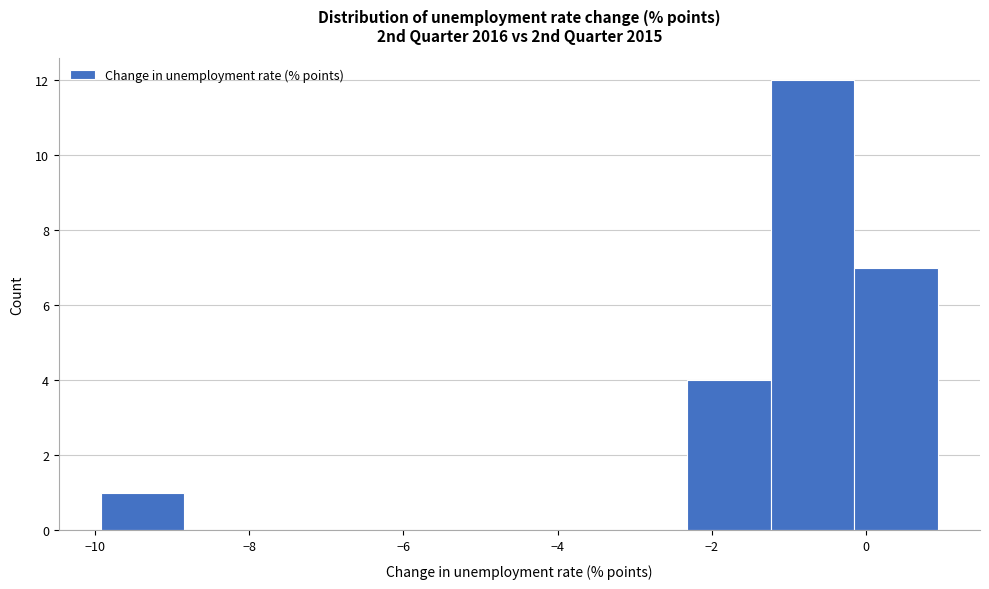

Reading left to right, transcribe this chart: for each bar, give the range it covers on the x-axis and its height. Neither the bar edges nor the heights are printed on the chart, so give them approximately, as read against the axes.

-10.0 to -8.8: 1
-8.8 to -7.8: 0
-7.8 to -6.6: 0
-6.6 to -5.6: 0
-5.6 to -4.4: 0
-4.4 to -3.4: 0
-3.4 to -2.4: 0
-2.4 to -1.2: 4
-1.2 to -0.2: 12
-0.2 to 1.0: 7